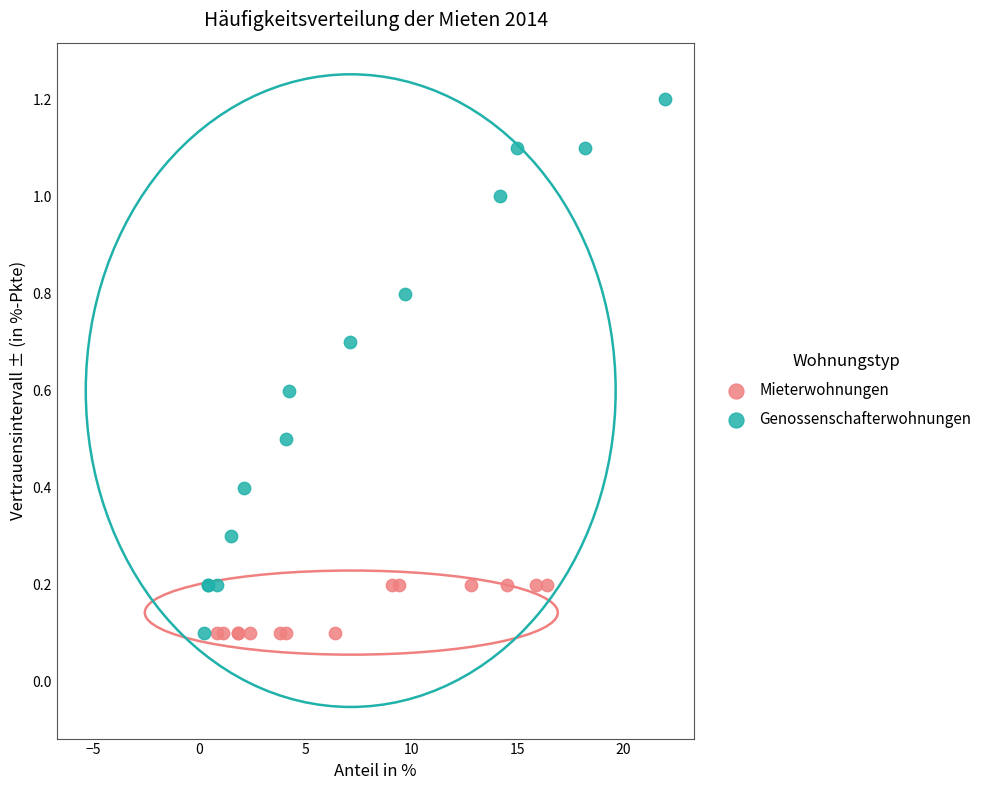

Which series reaches the maximum Y coordinate?

Genossenschafterwohnungen